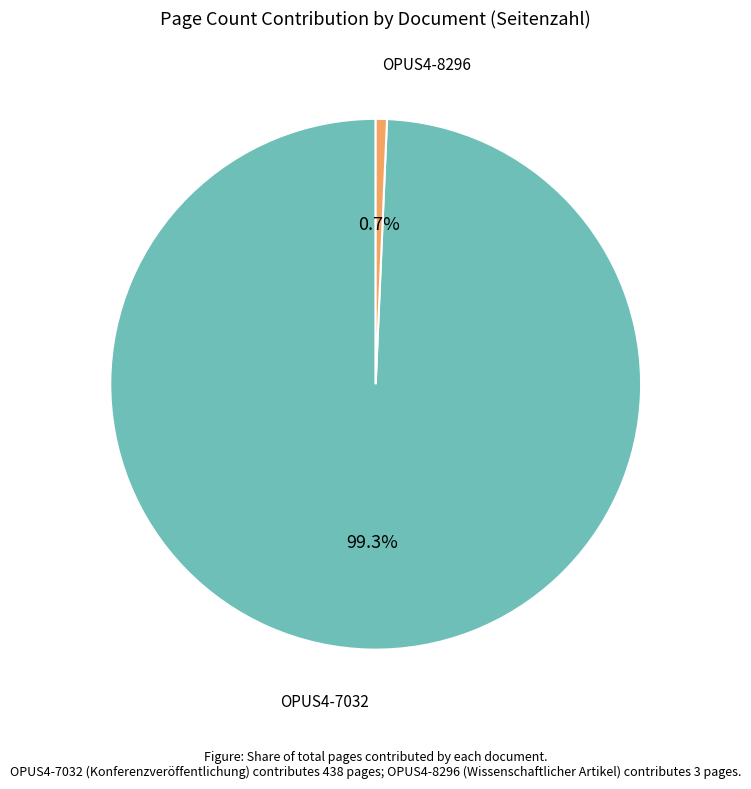

Is there any slice that represents more than half of the pie?

Yes